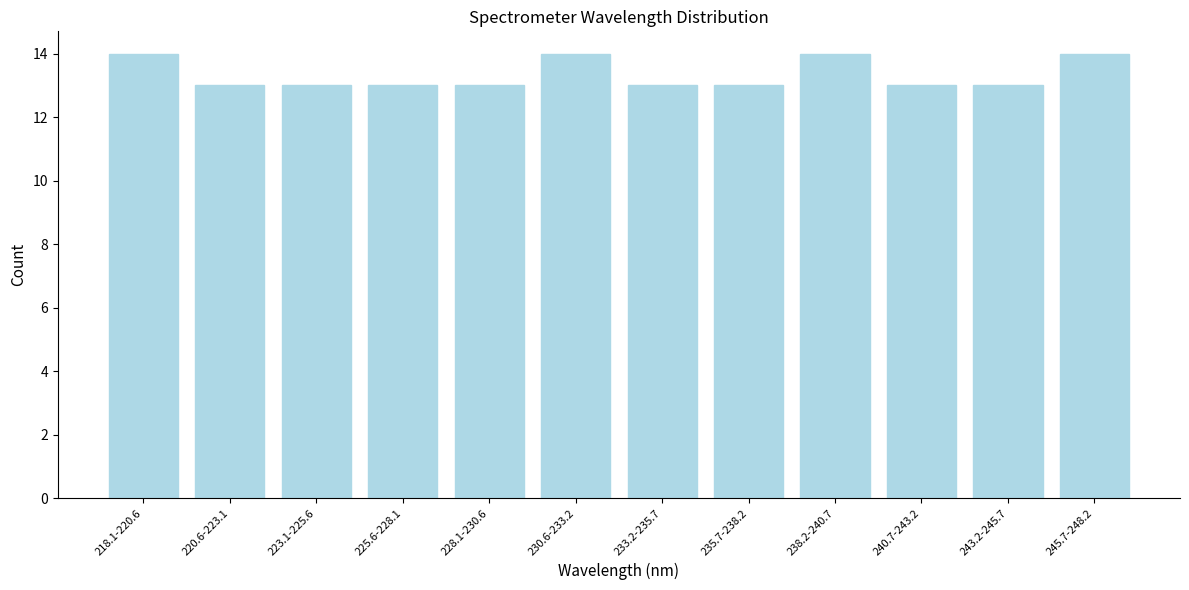

Reading left to right, transcribe all the data shown in this chart.

14	13	13	13	13	14	13	13	14	13	13	14